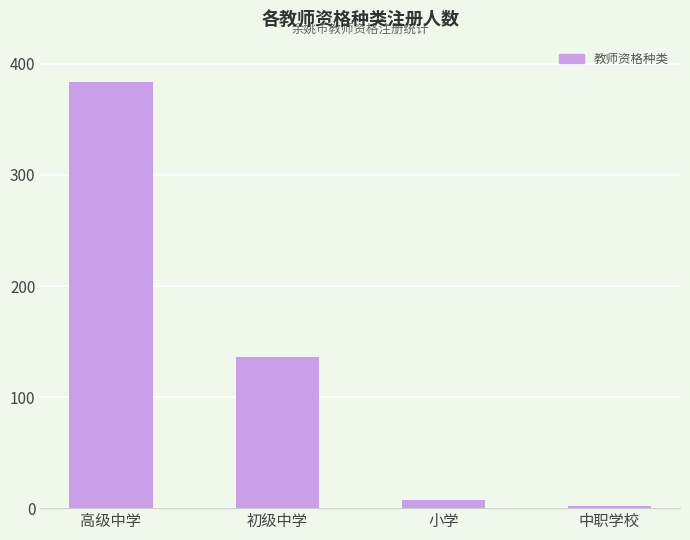

Are the bars horizontal?

No